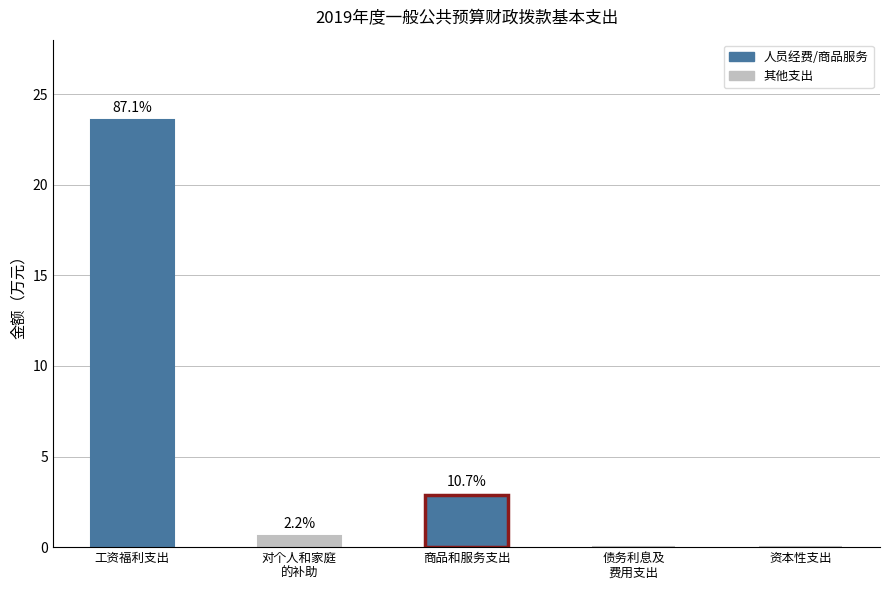

What is the difference between the maximum and minimum values?

23.6